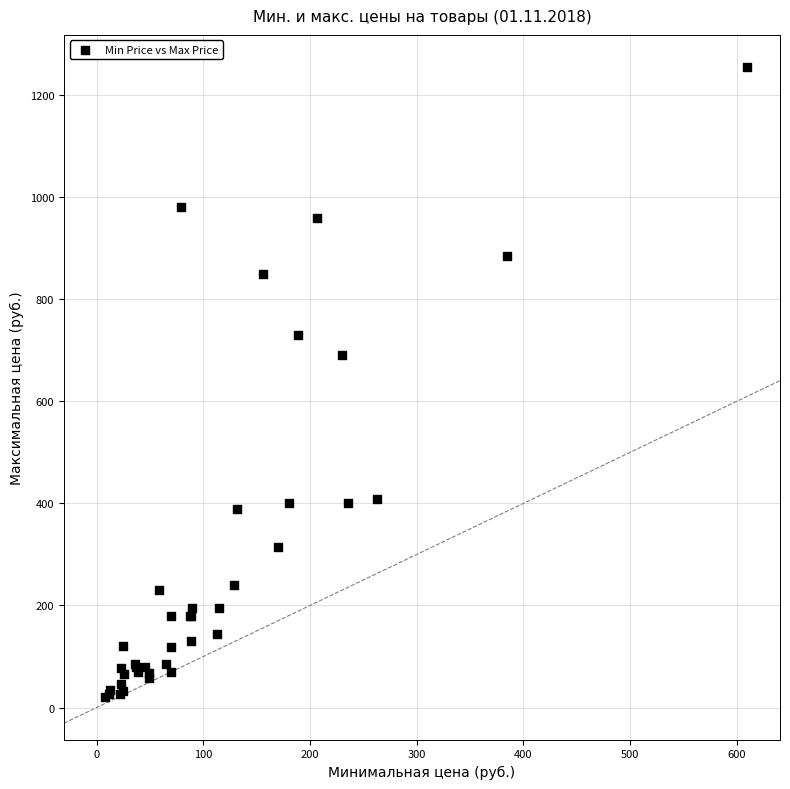

What Y value in the scatter plot is closest to 638?

690.0